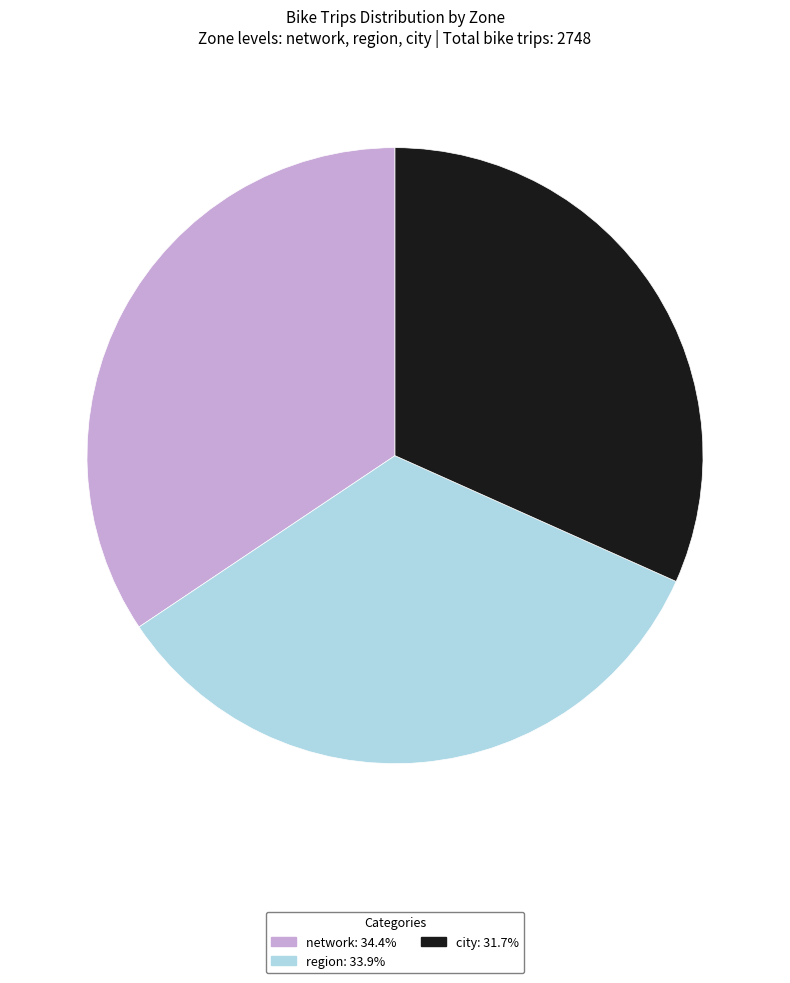

What is the ratio of the value at region to the value at city?

1.1